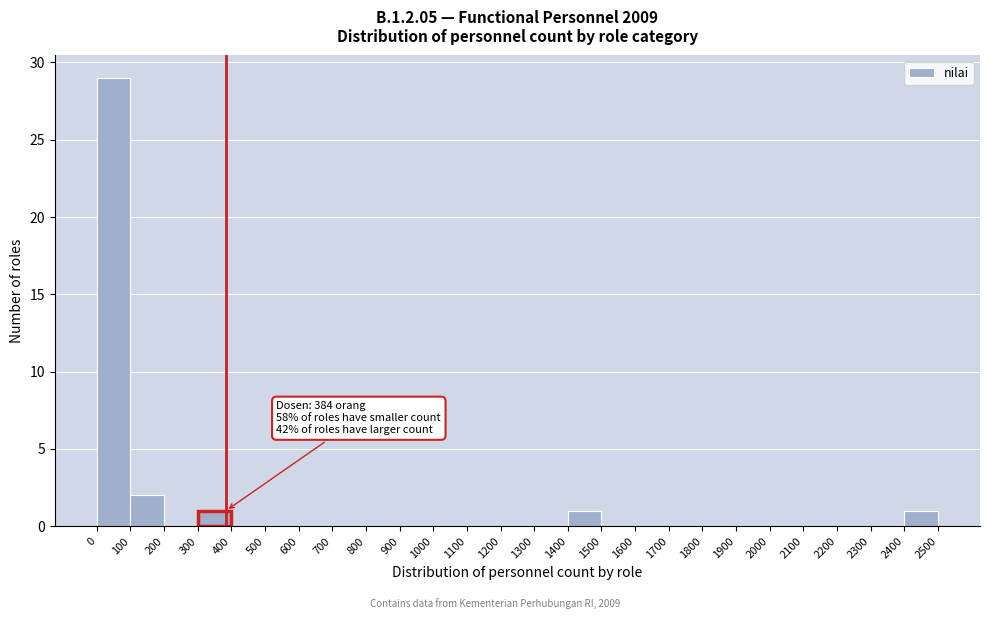

Over which range of the x-axis is the bar tallest?

0 to 100